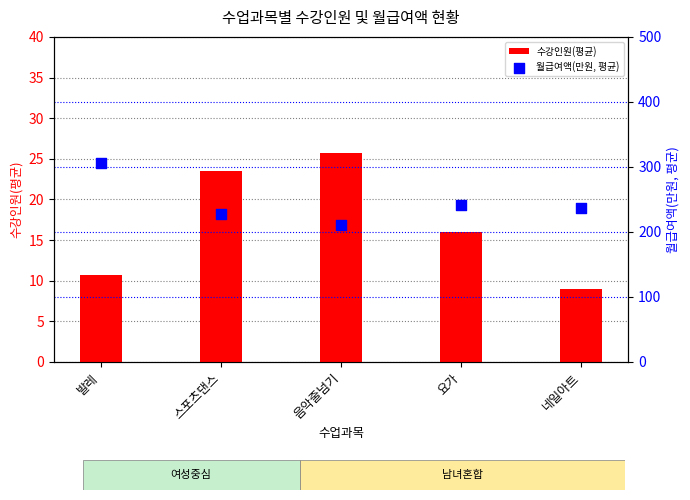

What are all the series names shown in the legend?

수강인원(평균), 월급여액(만원, 평균)